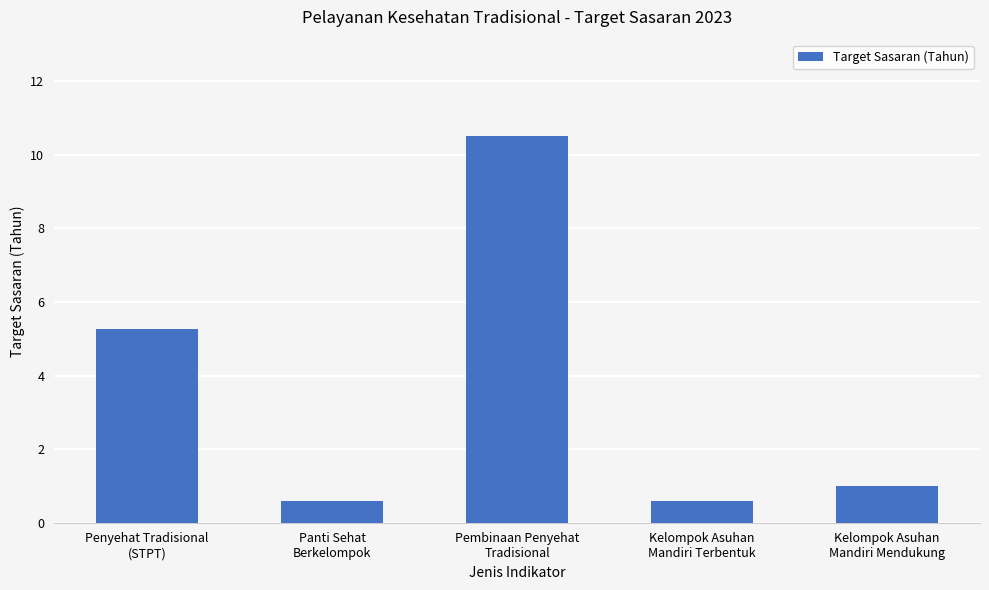

How many series are shown in this chart?

1